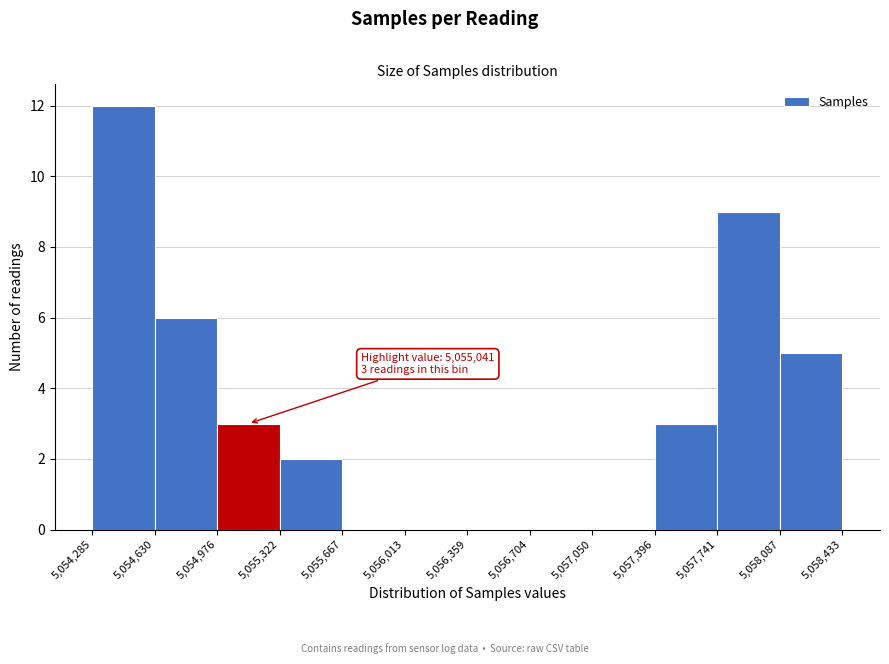

Over which range of the x-axis is the bar tallest?

5,054,285 to 5,054,630